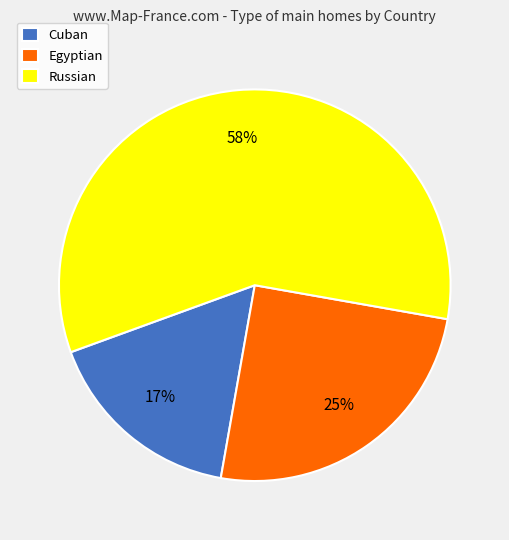

Count the number of slices in the pie.

3